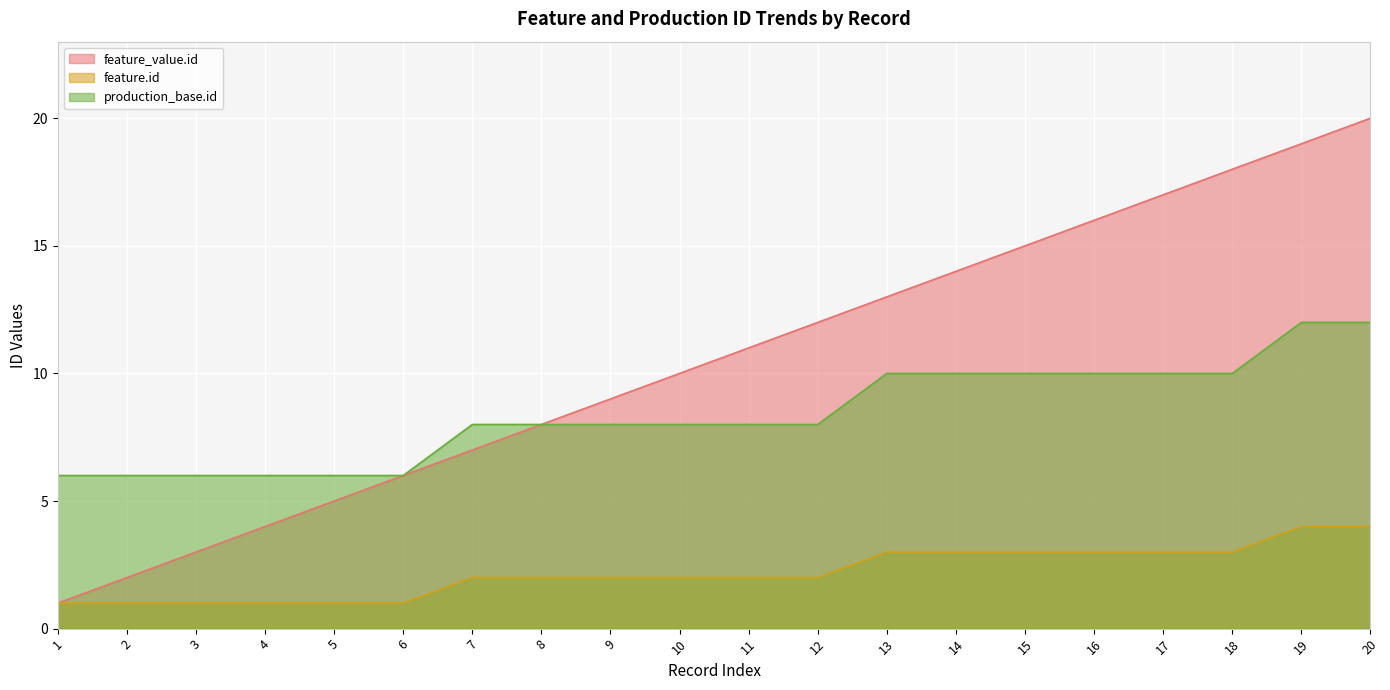

True or false: feature_value.id has more than 0 interior local peaks.

False